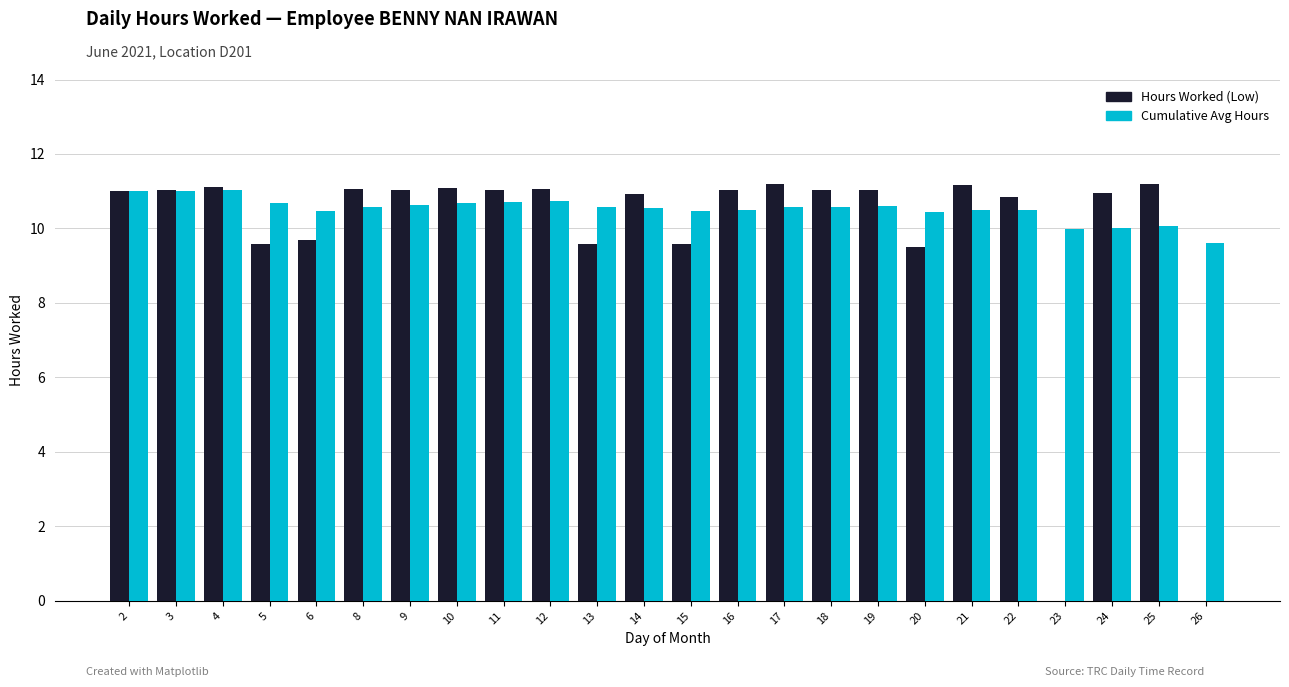

What is the maximum value for Hours Worked (Low)?

11.2